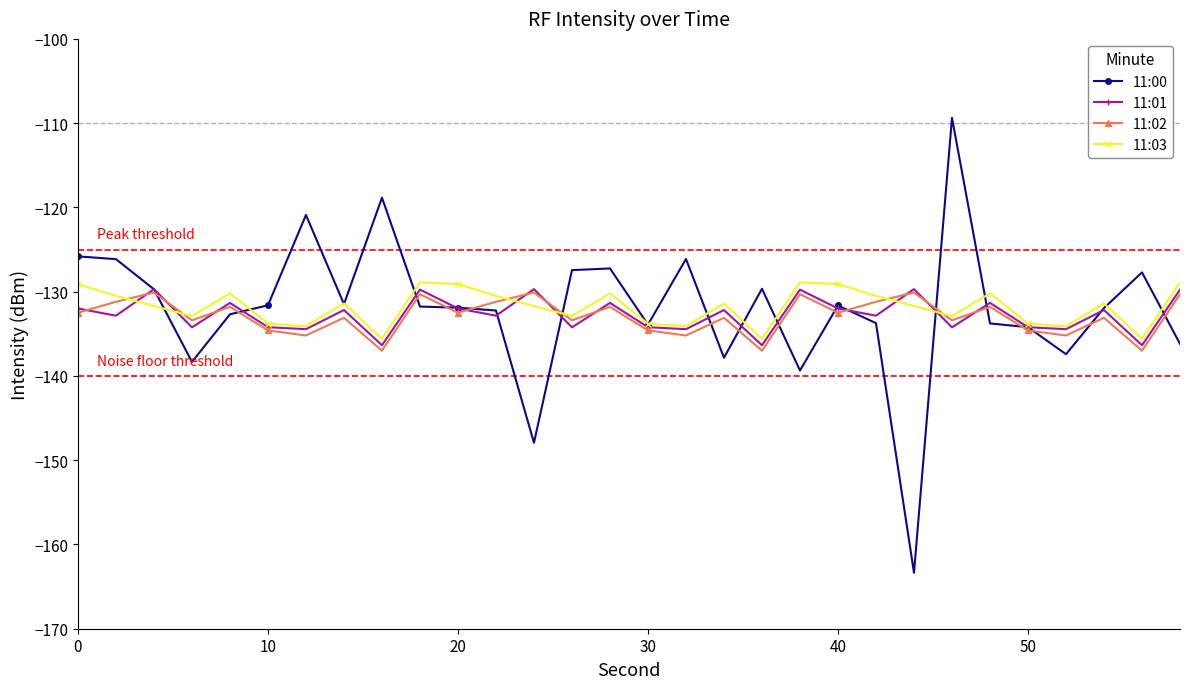

Count the number of data series in this chart.

4